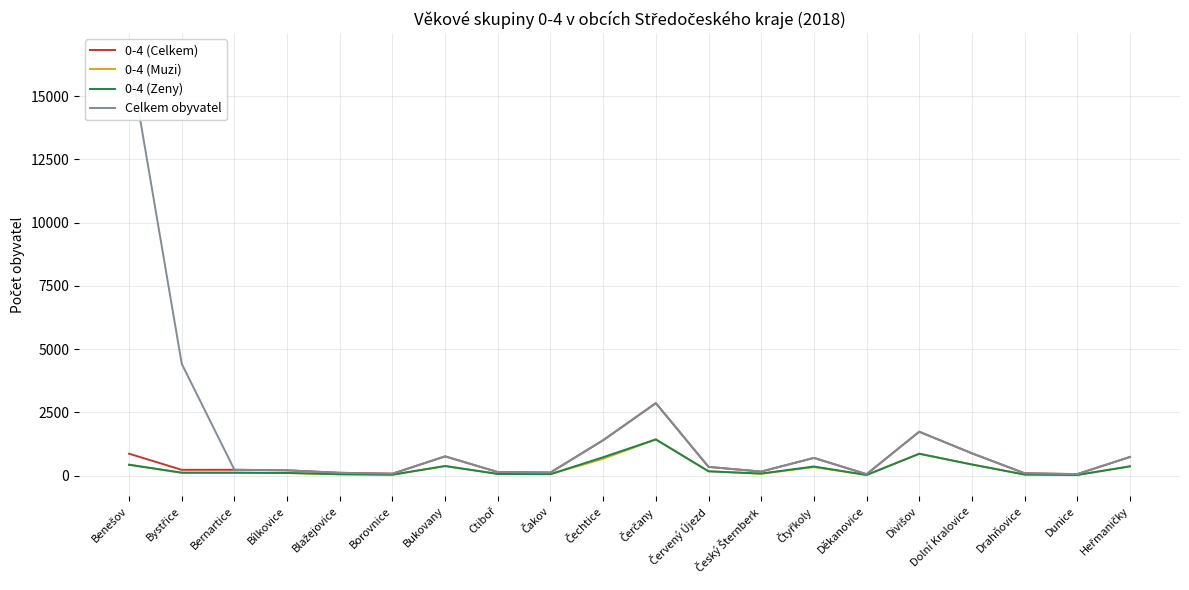

What is the average value of the 0-4 (Celkem) series?

593